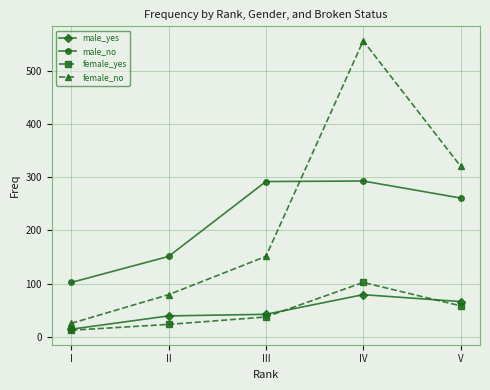

Which label corresponds to the largest value in the chart?

IV